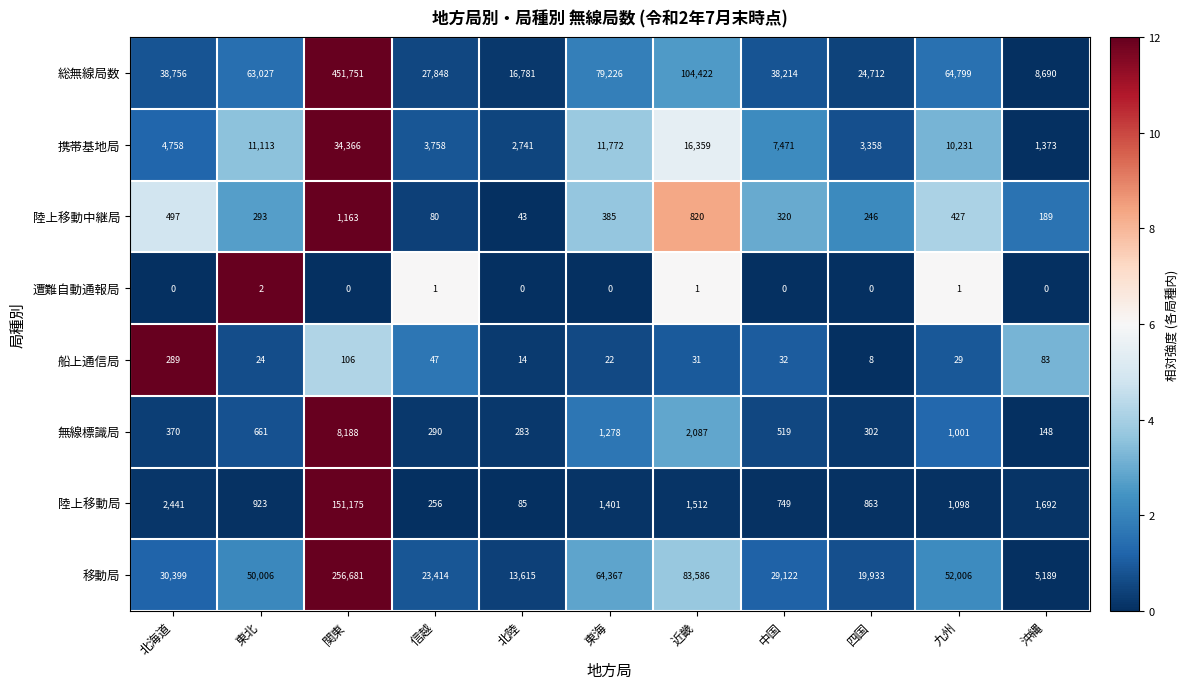

The 遭難自動通報局 series shows 0 at 北陸. True or false?

True